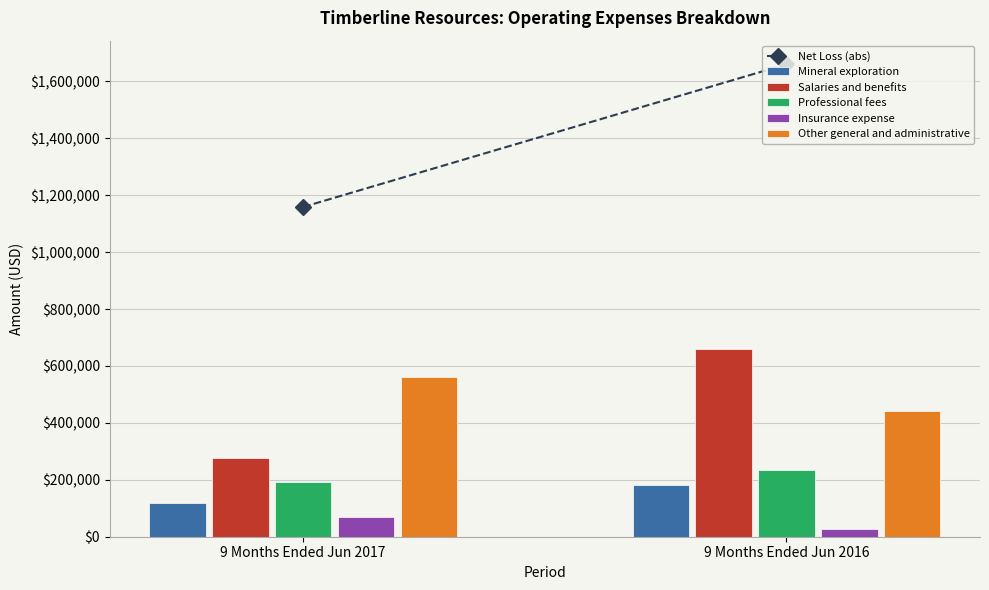

Reading right to left, what are all the values shown in this chart?

Mineral exploration: 180092	117084
Salaries and benefits: 658689	277944
Professional fees: 235529	191011
Insurance expense: 27393	68228
Other general and administrative: 442294	561947